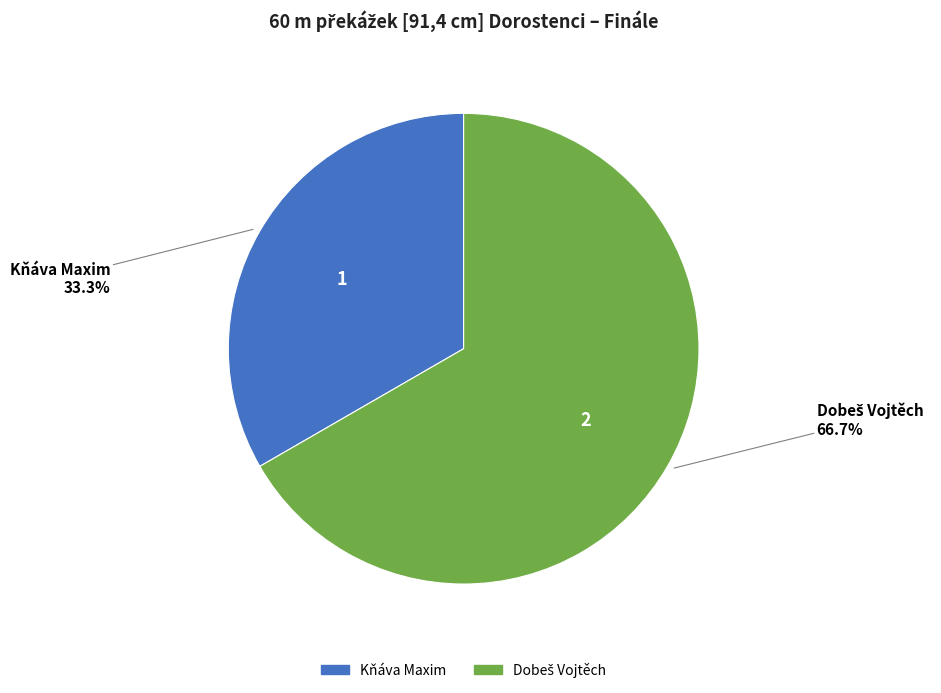

What percentage is NOT represented by Kňáva Maxim?

66.7%